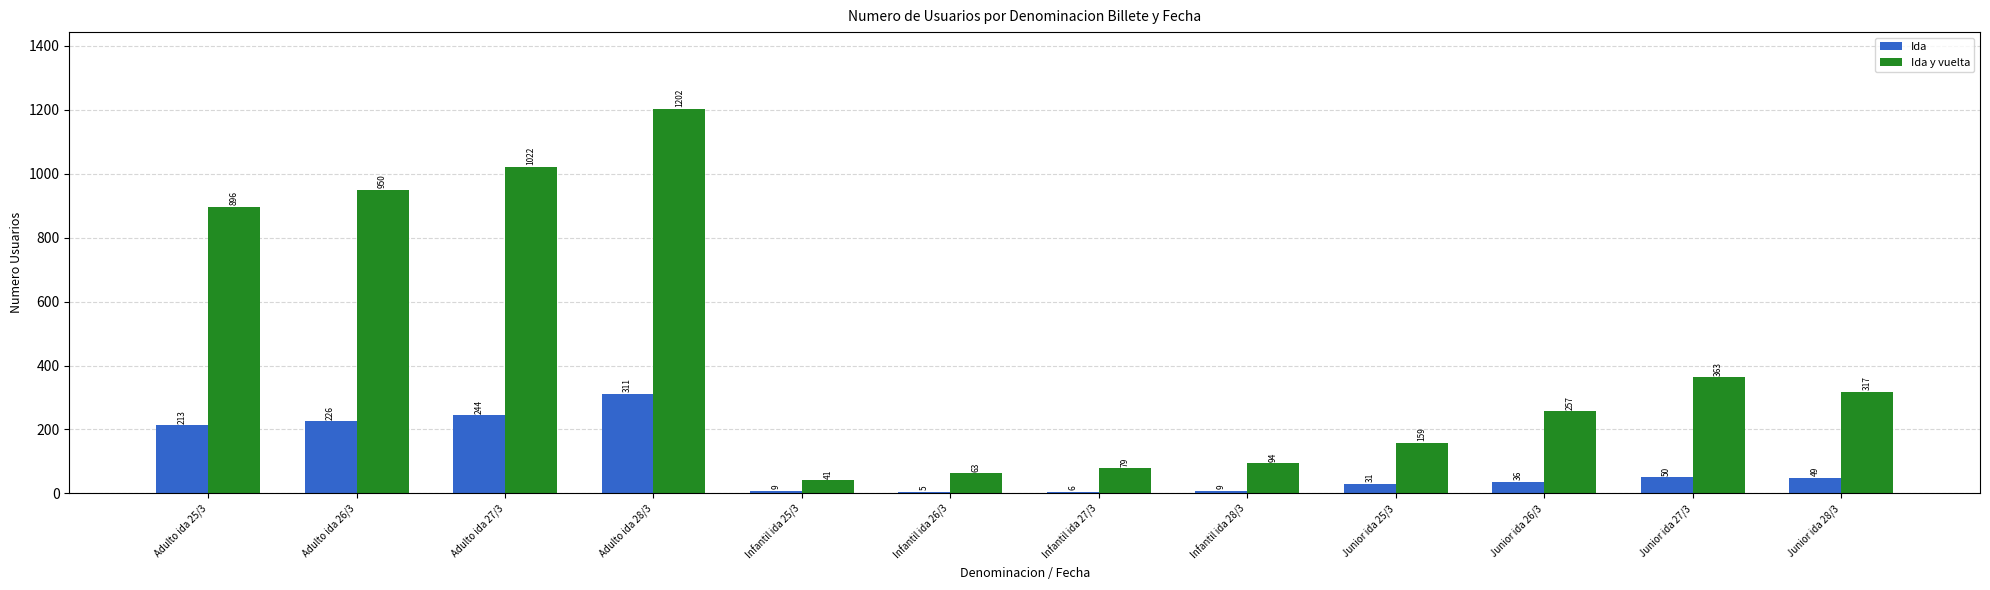

How many data points in Ida y vuelta are less than 317?

6